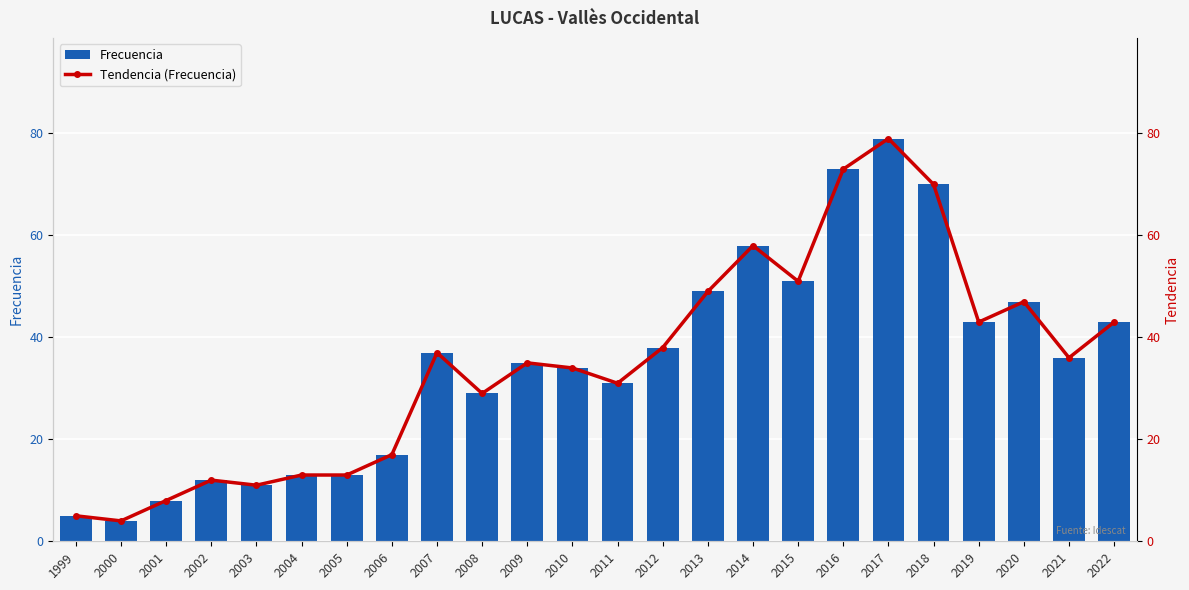

Count the number of categories in the chart.

24